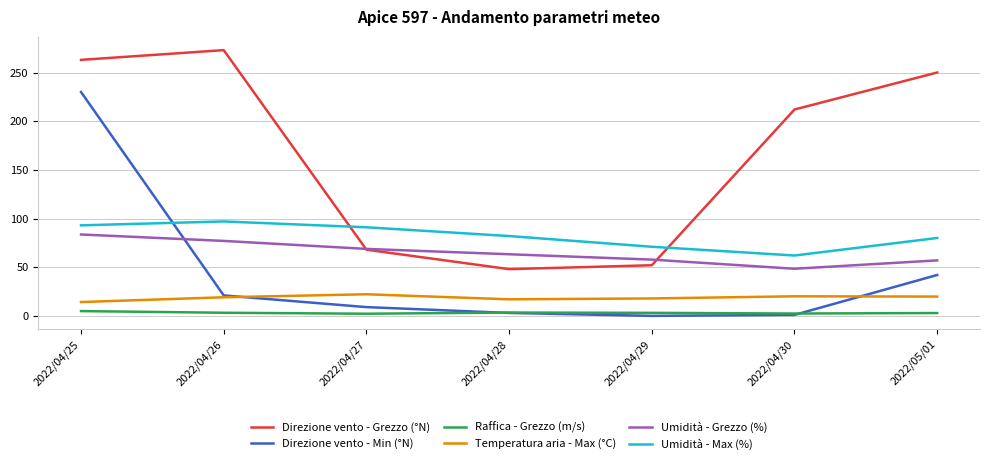

Where does the Direzione vento - Min (°N) series first go above 9?

2022/04/25